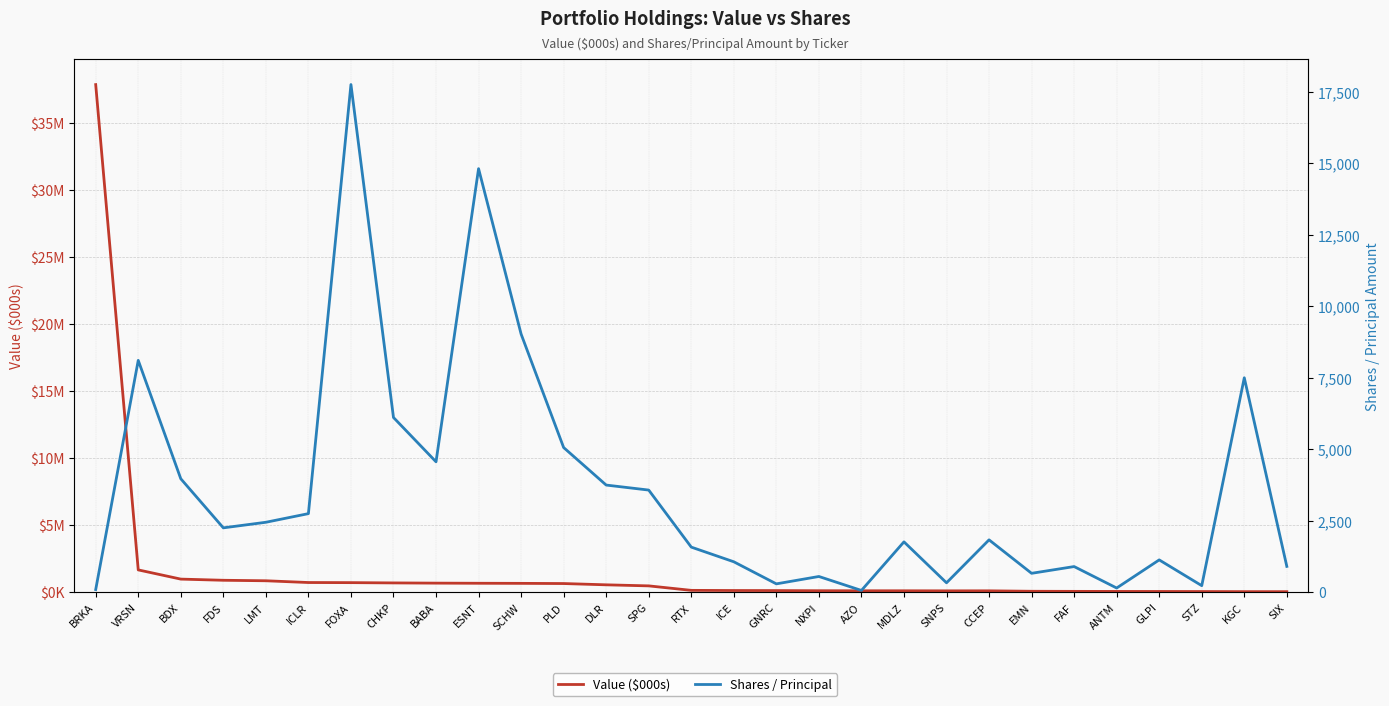

How many categories are shown in the chart?

29